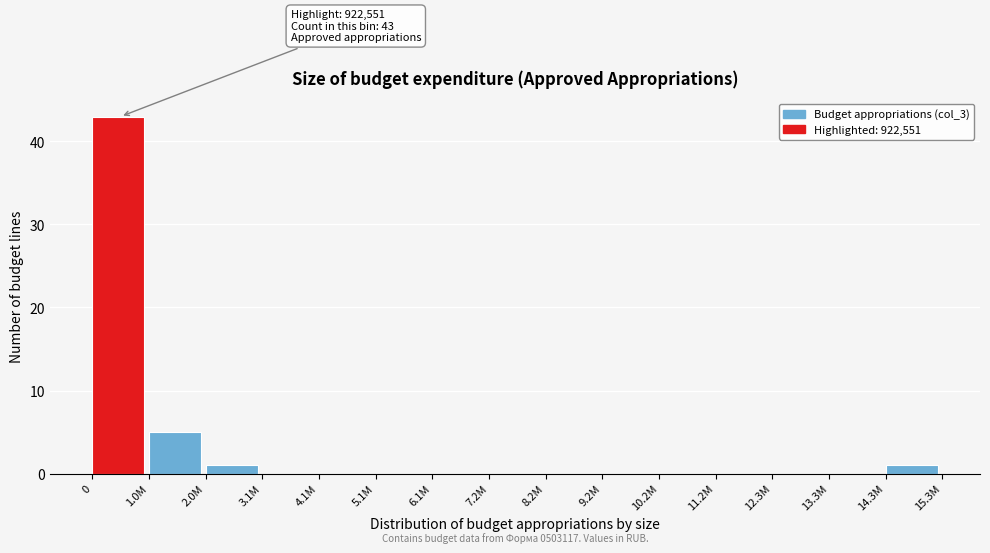

Reading left to right, extract all data points from this chart.

0=43	1.0M=5	2.0M=1	3.1M=0	4.1M=0	5.1M=0	6.1M=0	7.2M=0	8.2M=0	9.2M=0	10.2M=0	11.2M=0	12.3M=0	13.3M=0	14.3M=1